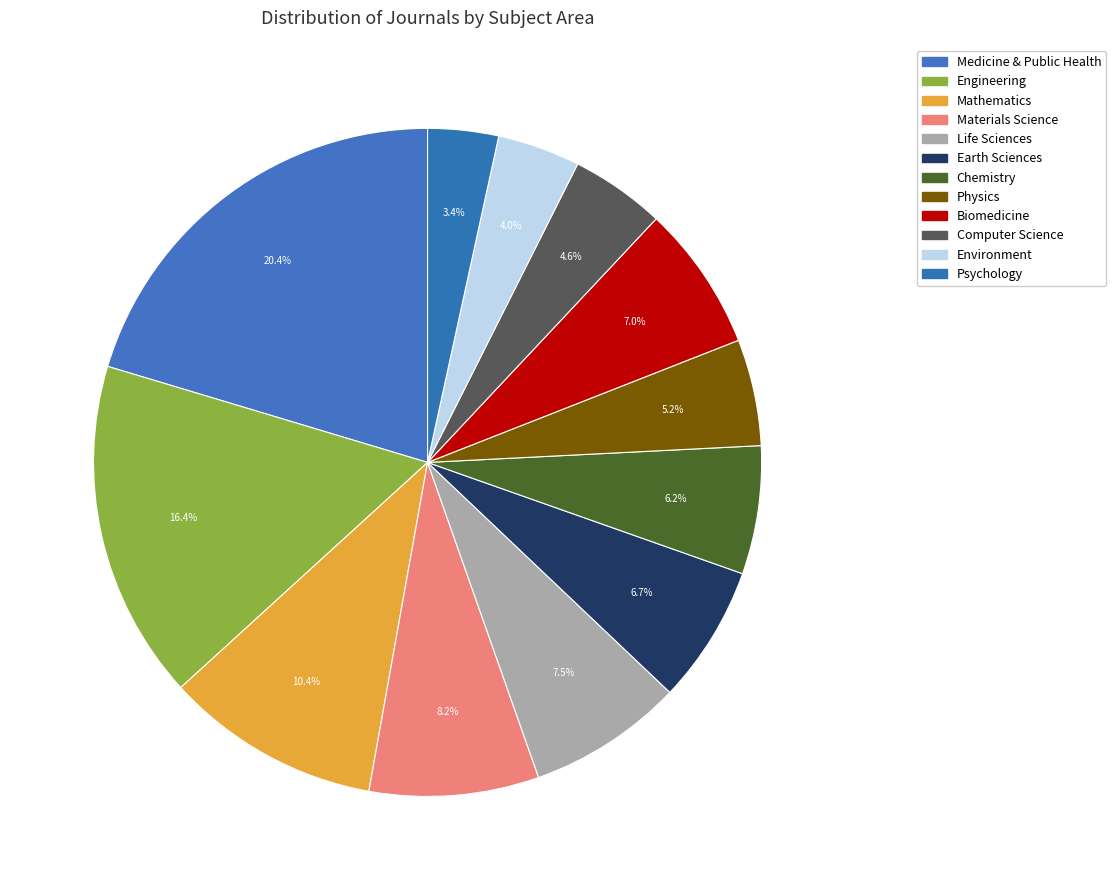

To the nearest percent, what is the difference between the Psychology and Earth Sciences slice percentages?

3%